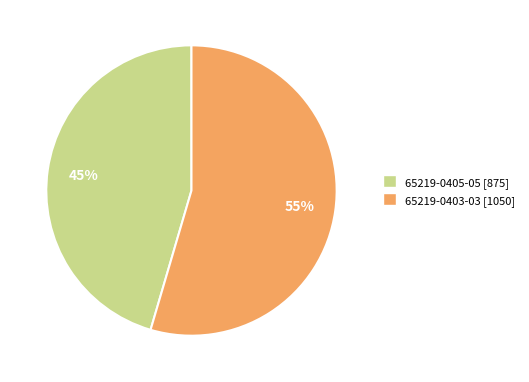

Which slice represents more than half of the pie?

65219-0403-03